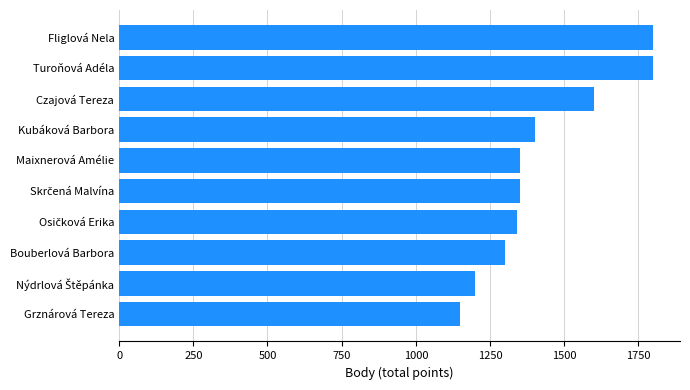

True or false: the data shows 1150 at Grznárová Tereza.

True